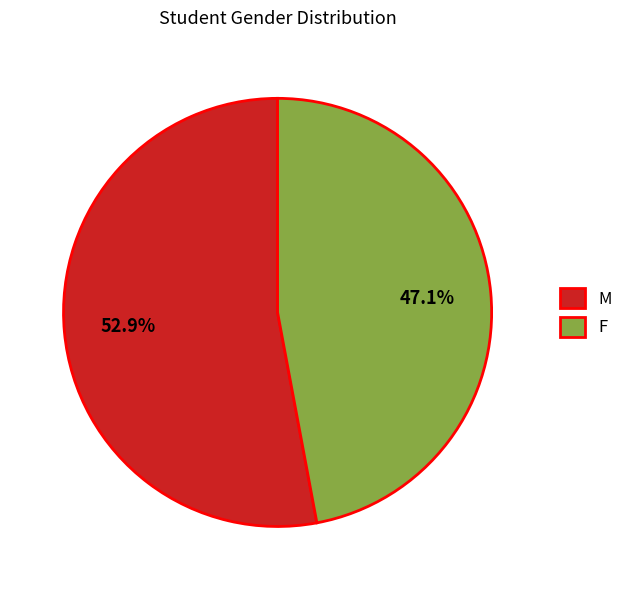

Between F and M, which is larger?

M